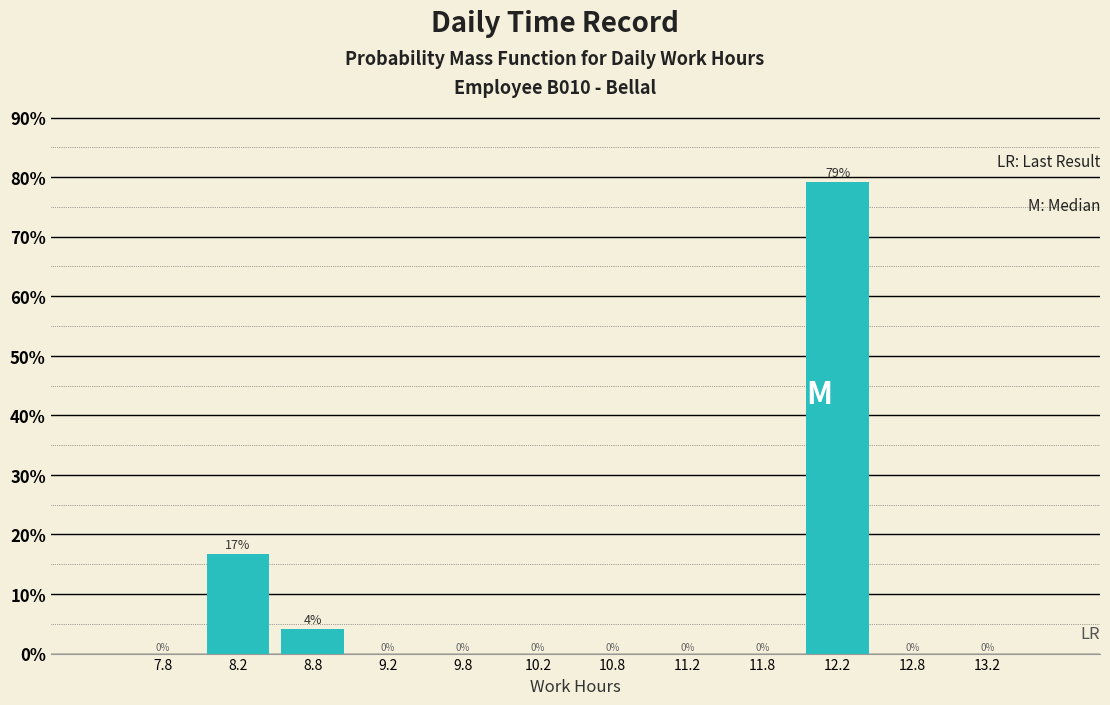

Which range on the x-axis has the tallest bar?

12.0 to 12.5